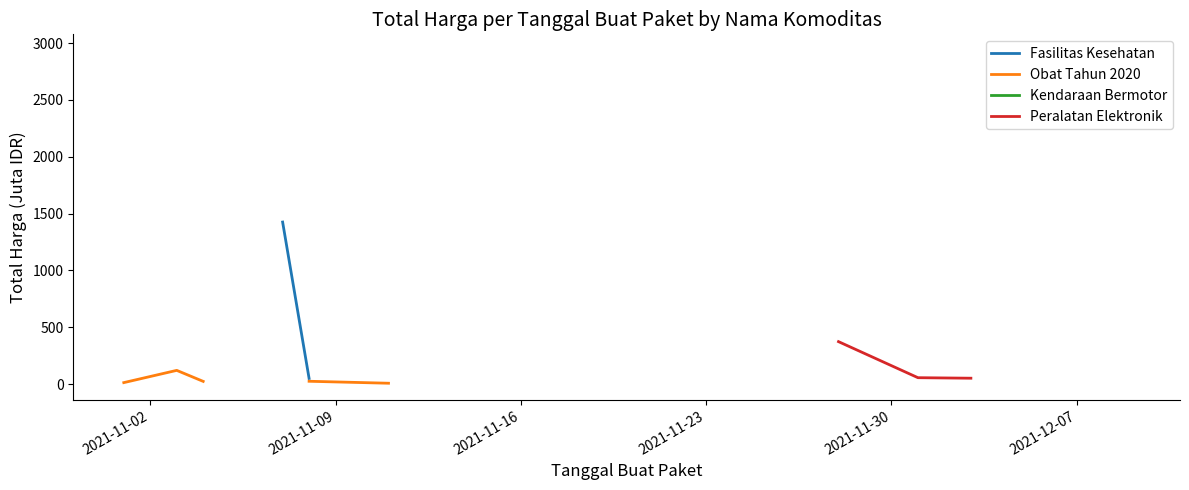

True or false: Obat Tahun 2020 and Peralatan Elektronik cross at least once.

False